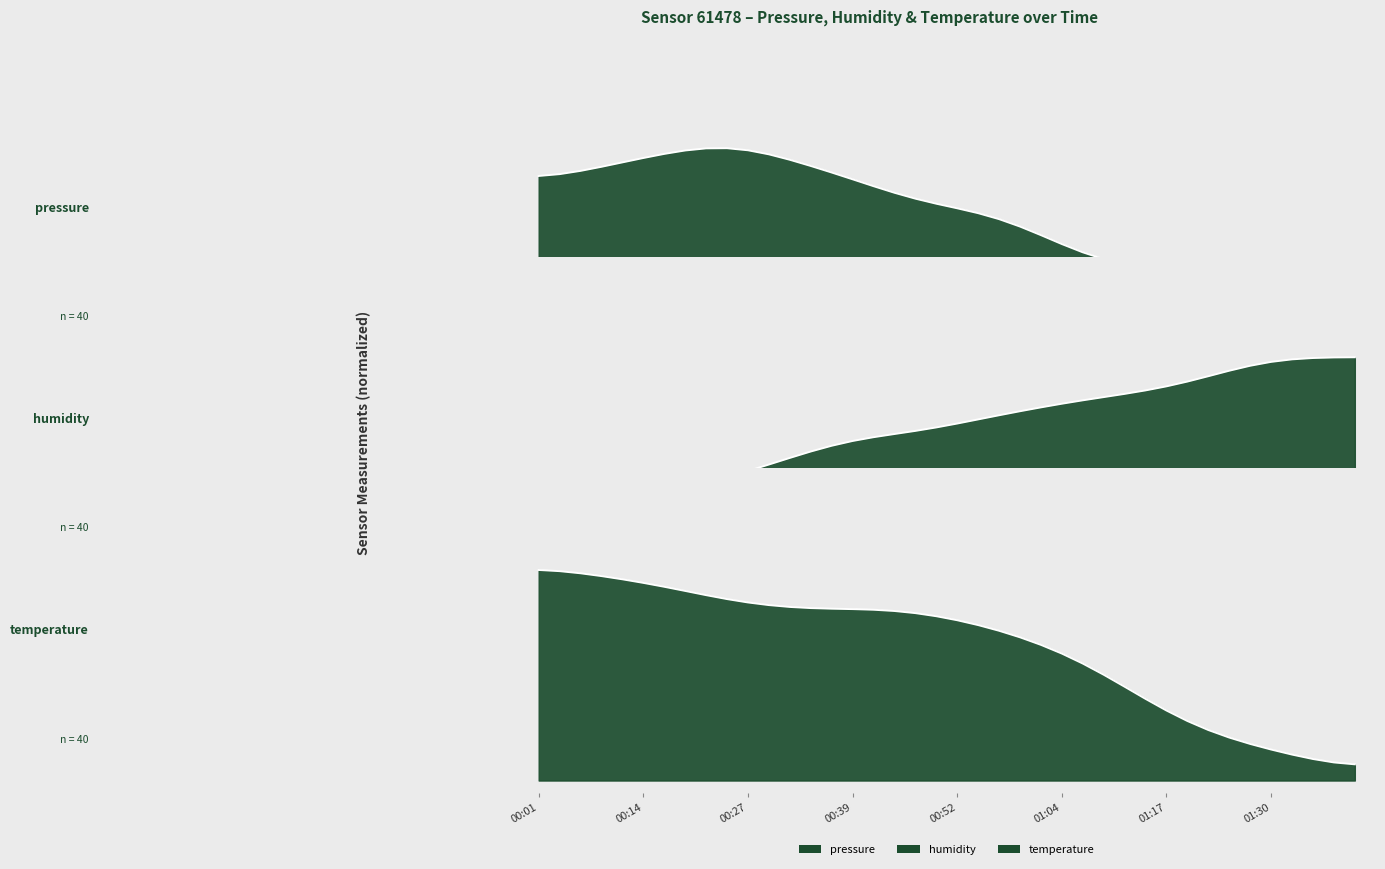

At 00:44, list the series in order from largest to smallest.

temperature, pressure, humidity